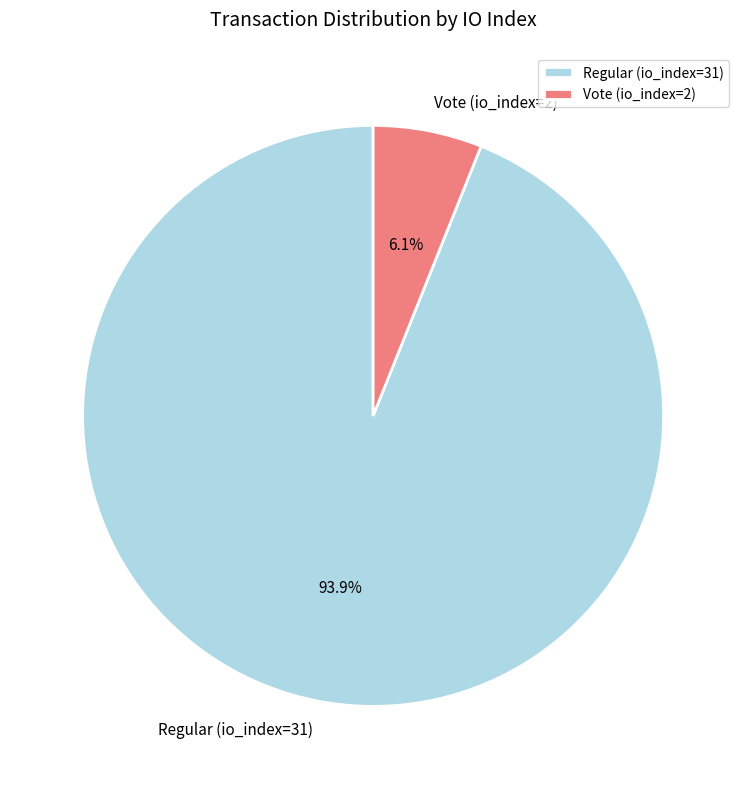

Between Vote (io_index=2) and Regular (io_index=31), which is larger?

Regular (io_index=31)